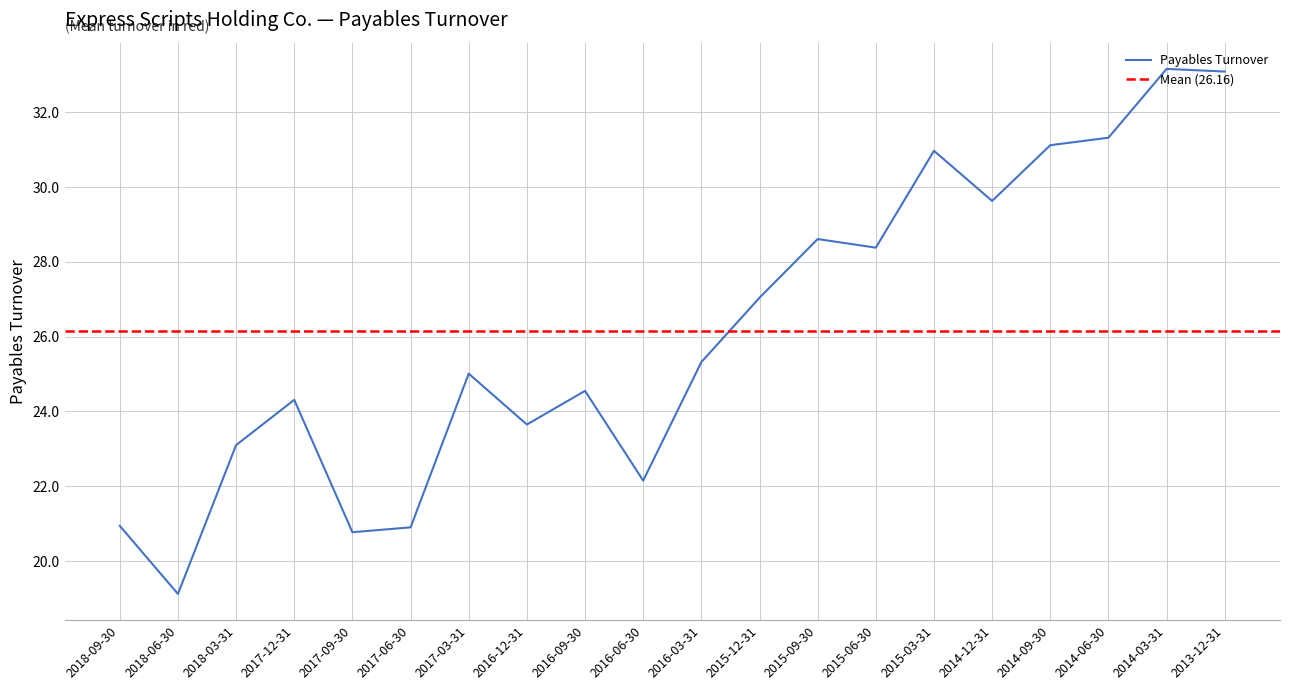

How many series are shown in this chart?

1